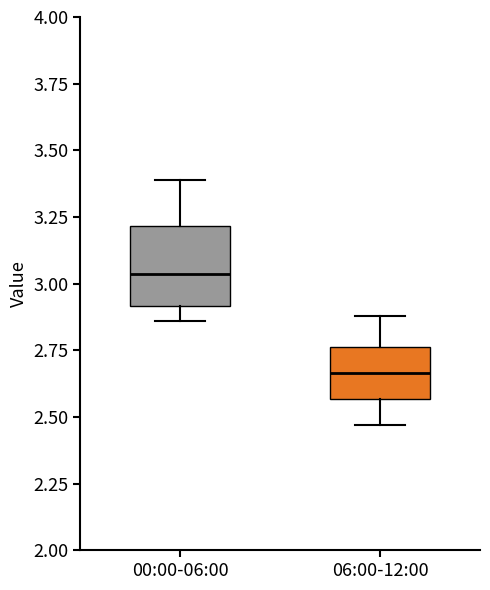

Reading left to right, read every box against the y-axis: the position of its median line, the range the box covers, and the ends of its whiskers. The values are not printed on the chart, so give them approximately, as read against the axis.

00:00-06:00: median 3.05, box 2.90 to 3.20, whiskers 2.85 to 3.40
06:00-12:00: median 2.65, box 2.55 to 2.75, whiskers 2.45 to 2.90